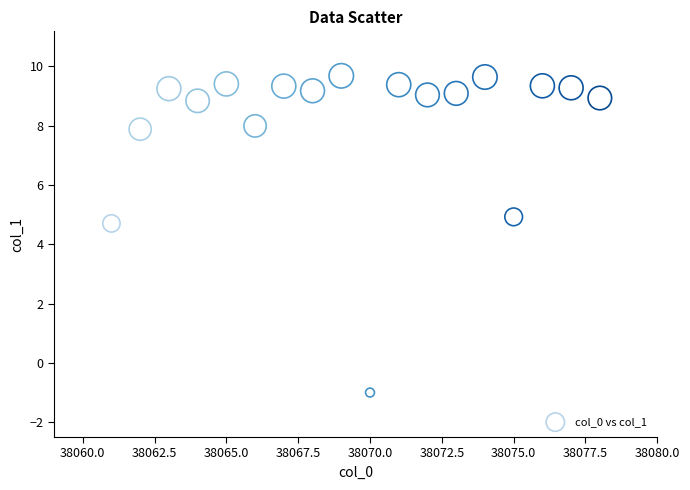

What Y value in the scatter plot is closest to 4?

4.7